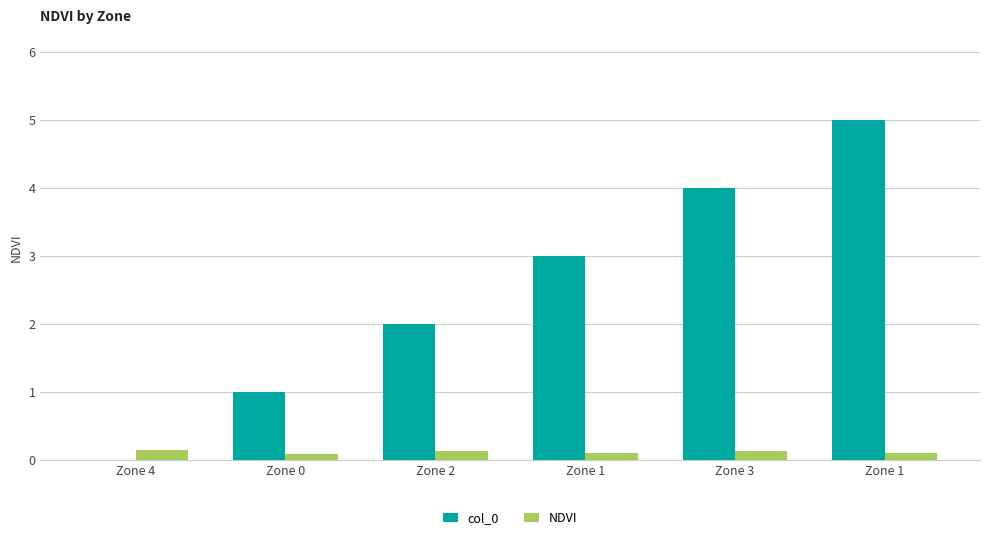

How many data points does each series have?

6